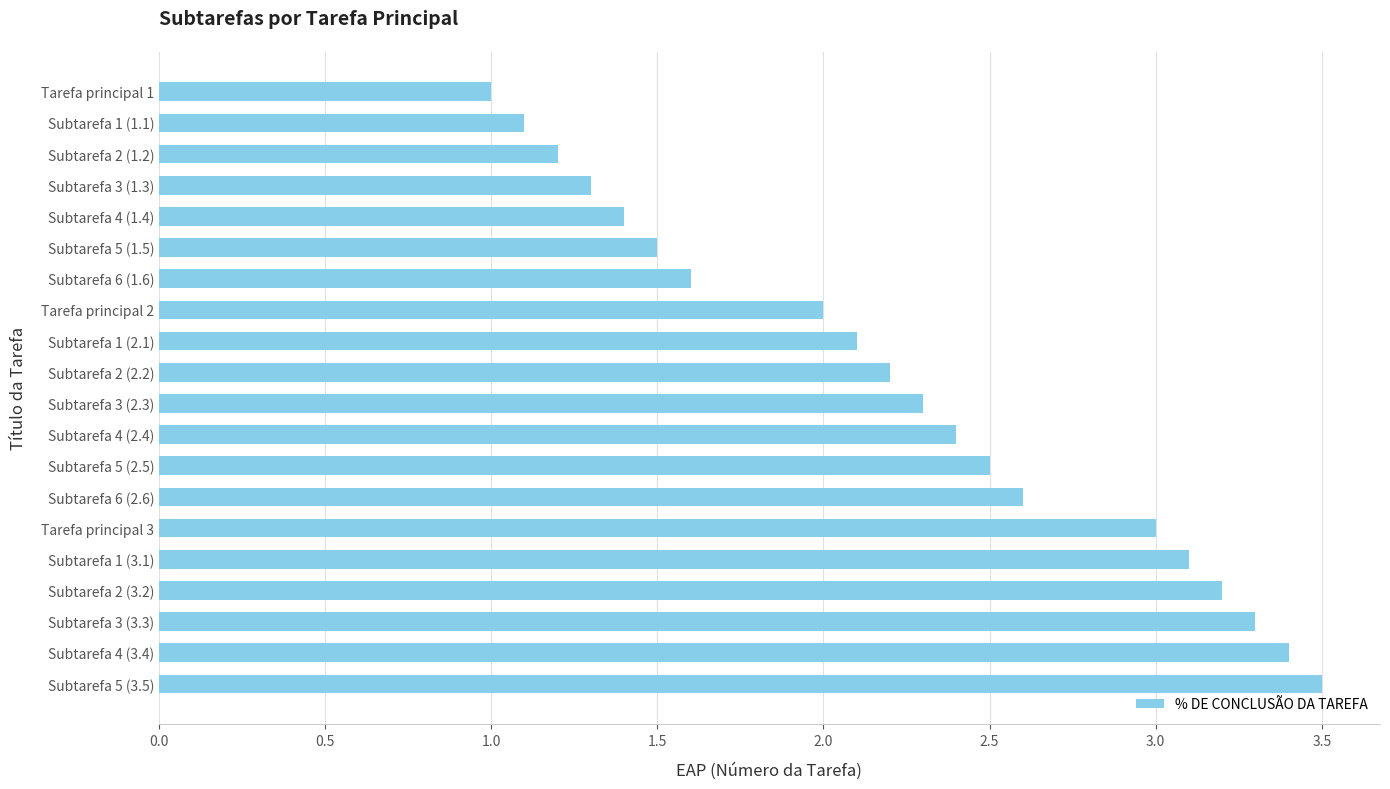

What is the difference between the values at Subtarefa 4 (1.4) and Tarefa principal 3?

1.6